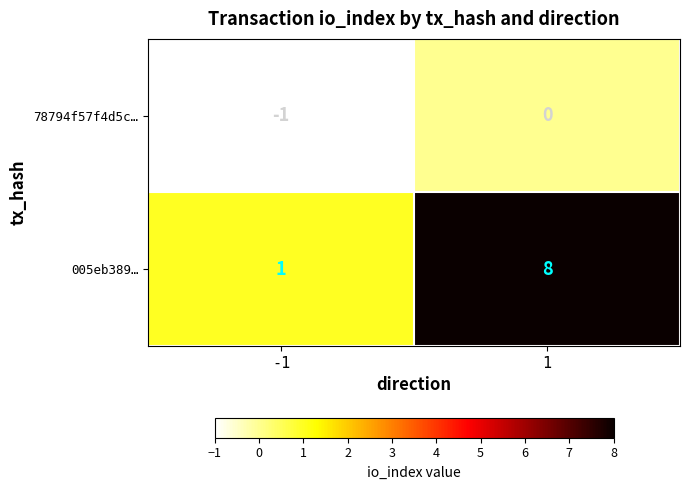

What is the spread (max minus min) of values at 1?

8